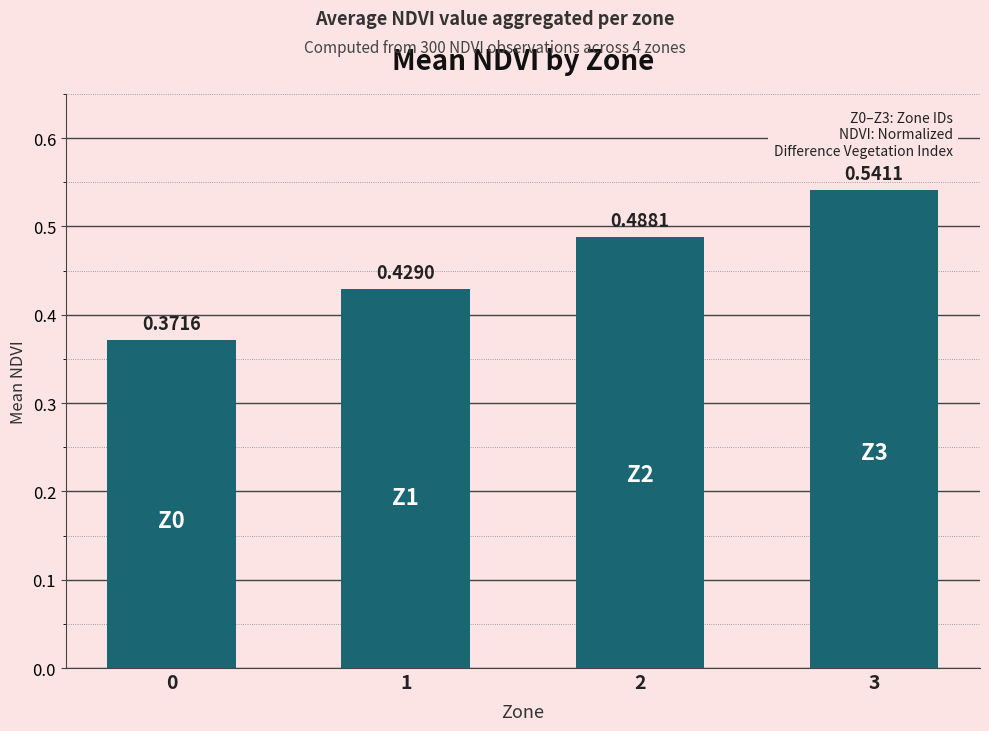

Which has a higher value, 0 or 3?

3